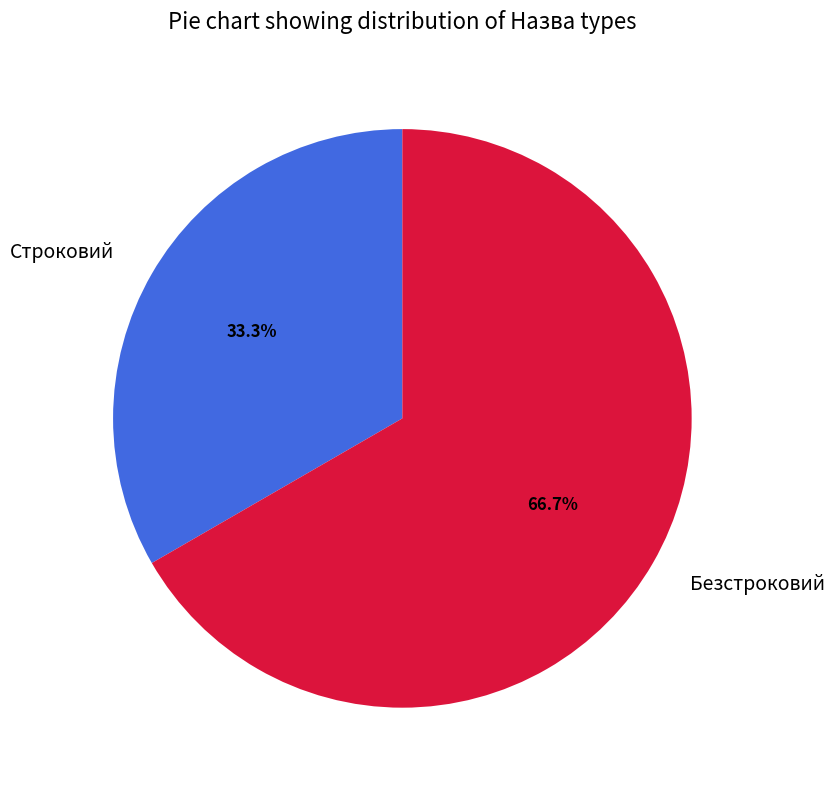

How much of the chart is everything except Безстроковий?

33.3%